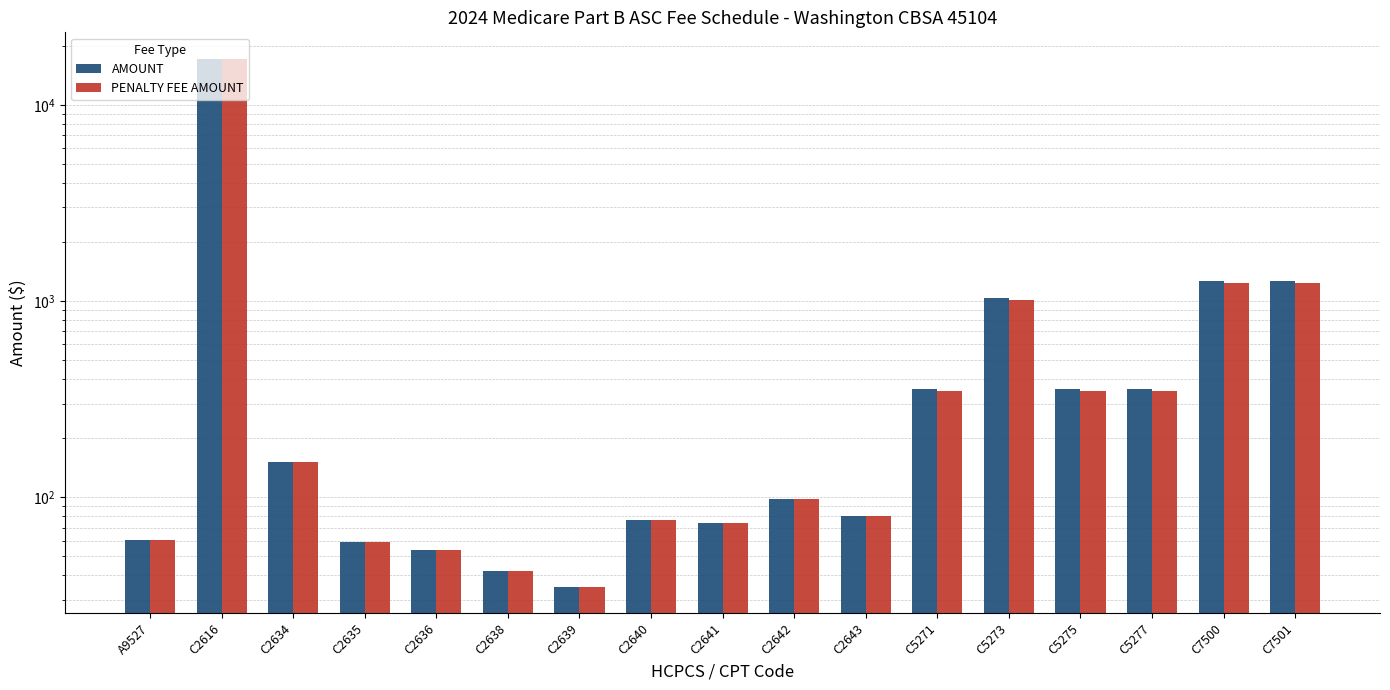

Rank the categories by AMOUNT value from lowest to highest.

C2639, C2638, C2636, C2635, A9527, C2641, C2640, C2643, C2642, C2634, C5271, C5275, C5277, C5273, C7500, C7501, C2616